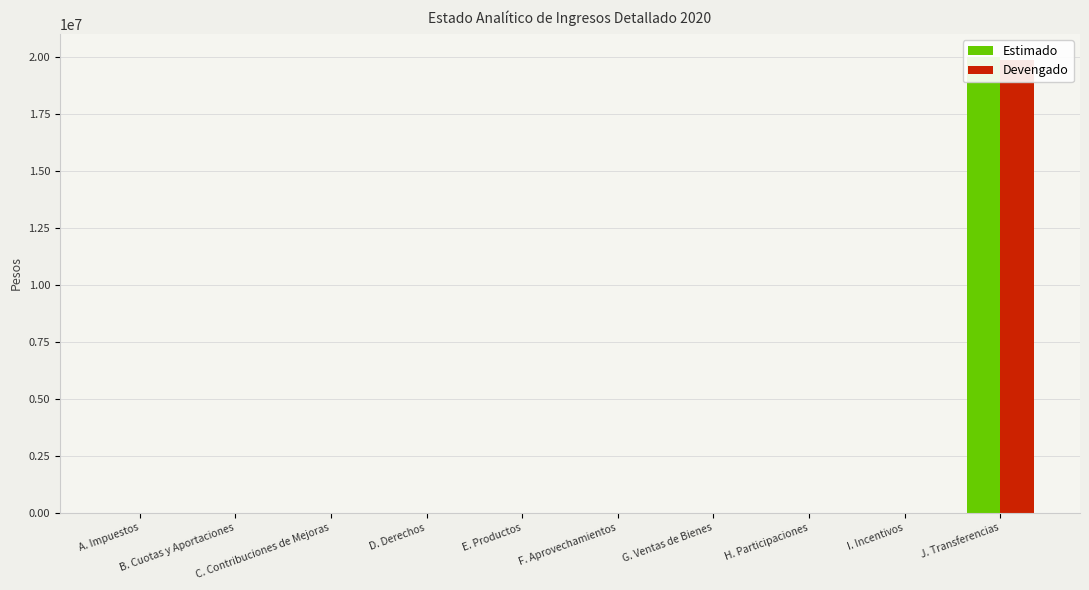

Reading left to right, extract all data points from this chart.

Estimado: A. Impuestos=0	B. Cuotas y Aportaciones=0	C. Contribuciones de Mejoras=0	D. Derechos=0	E. Productos=253	F. Aprovechamientos=0	G. Ventas de Bienes=0	H. Participaciones=0	I. Incentivos=0	J. Transferencias=20000000
Devengado: A. Impuestos=0	B. Cuotas y Aportaciones=0	C. Contribuciones de Mejoras=0	D. Derechos=0	E. Productos=253	F. Aprovechamientos=0	G. Ventas de Bienes=0	H. Participaciones=0	I. Incentivos=0	J. Transferencias=19832322